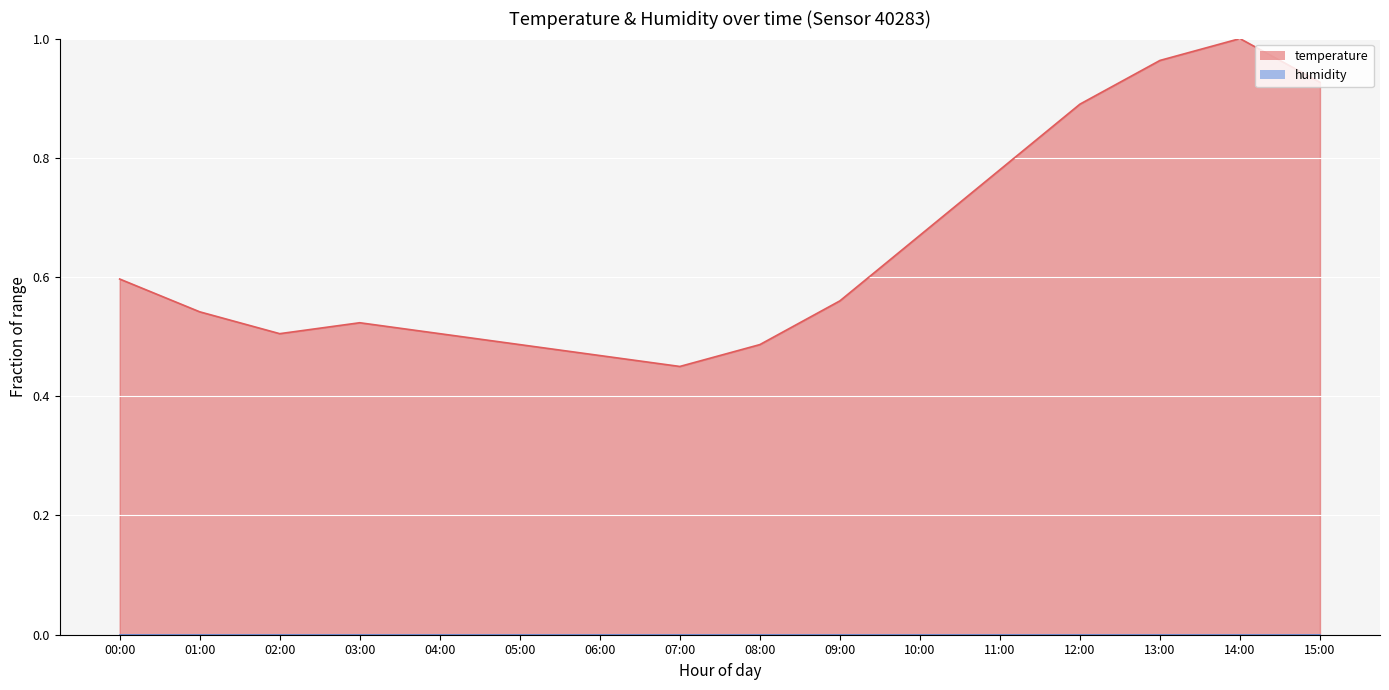

Rank the categories by value from highest to lowest.

14:00, 13:00, 15:00, 12:00, 11:00, 10:00, 00:00, 09:00, 01:00, 03:00, 02:00, 04:00, 05:00, 08:00, 06:00, 07:00